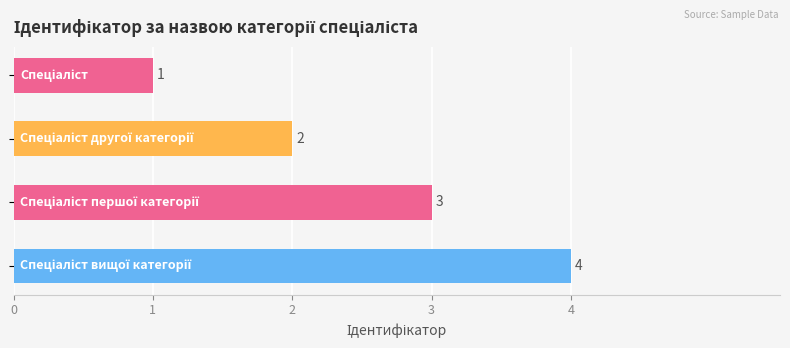

What is the value of the 3rd bar from the top?

3